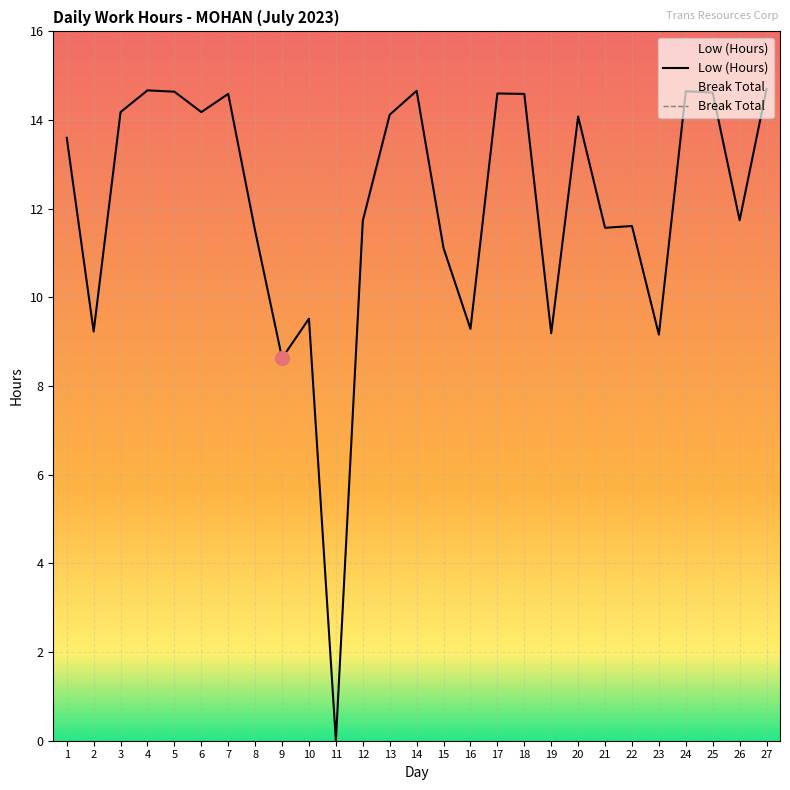

Reading left to right, extract all data points from this chart.

13.6	9.2	14.2	14.7	14.6	14.2	14.6	11.5	8.6	9.5	0.0	11.7	14.1	14.7	11.1	9.3	14.6	14.6	9.2	14.1	11.6	11.6	9.2	14.7	14.6	11.7	14.7